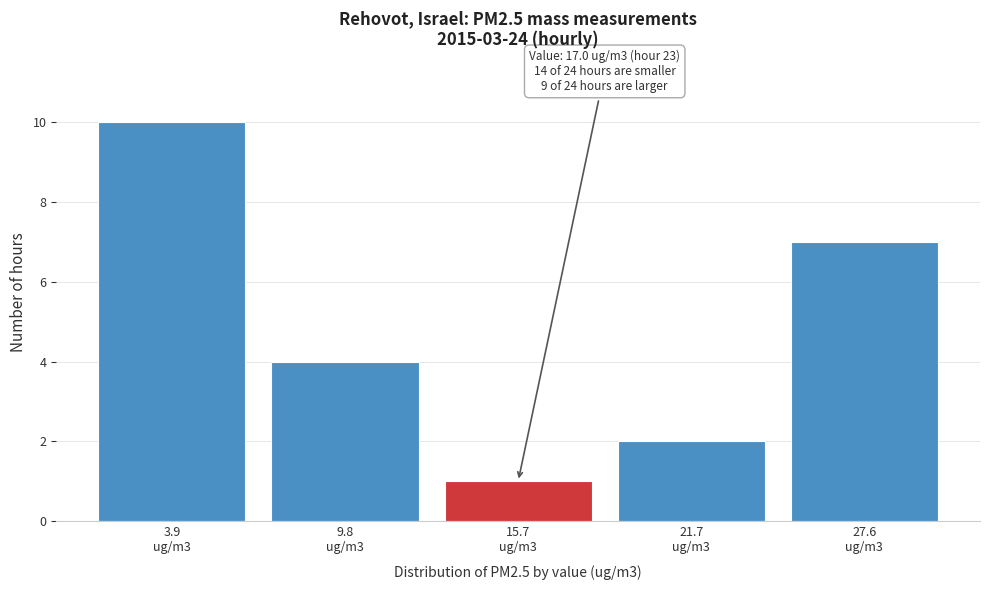

Reading left to right, transcribe all the data shown in this chart.

10	4	1	2	7